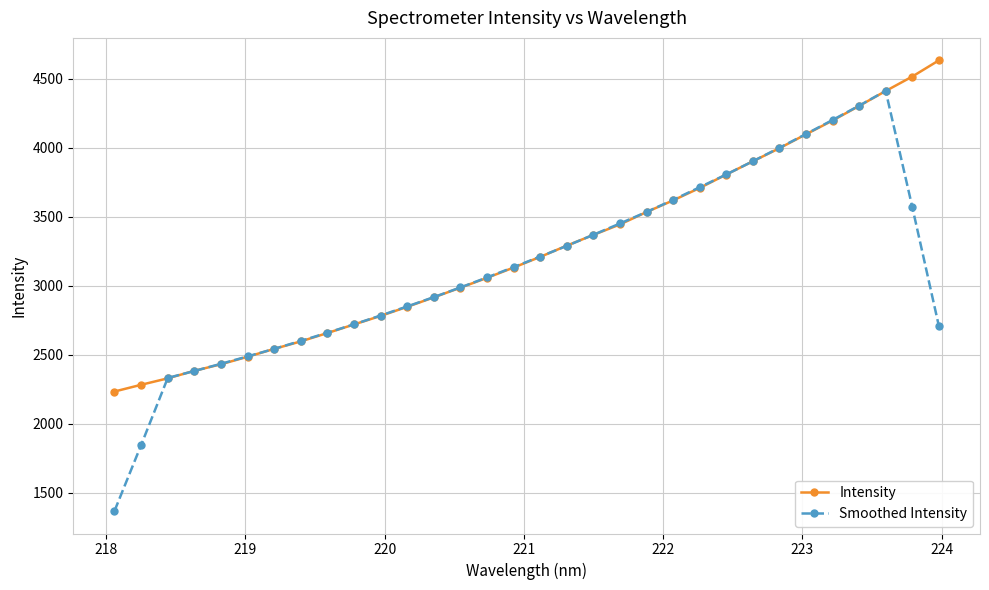

Which series has the largest range (max minus min)?

Smoothed Intensity